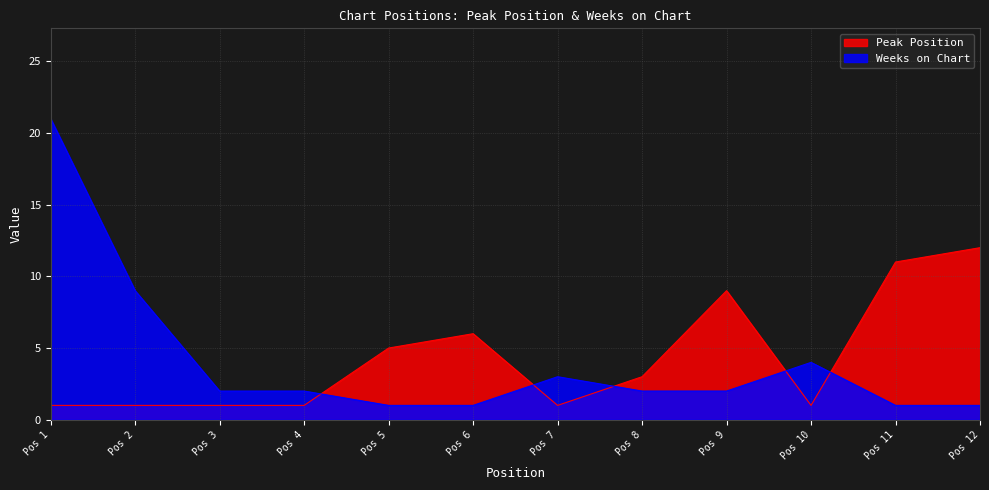

What is the value of the Weeks on Chart point at the 10th from the left?

4